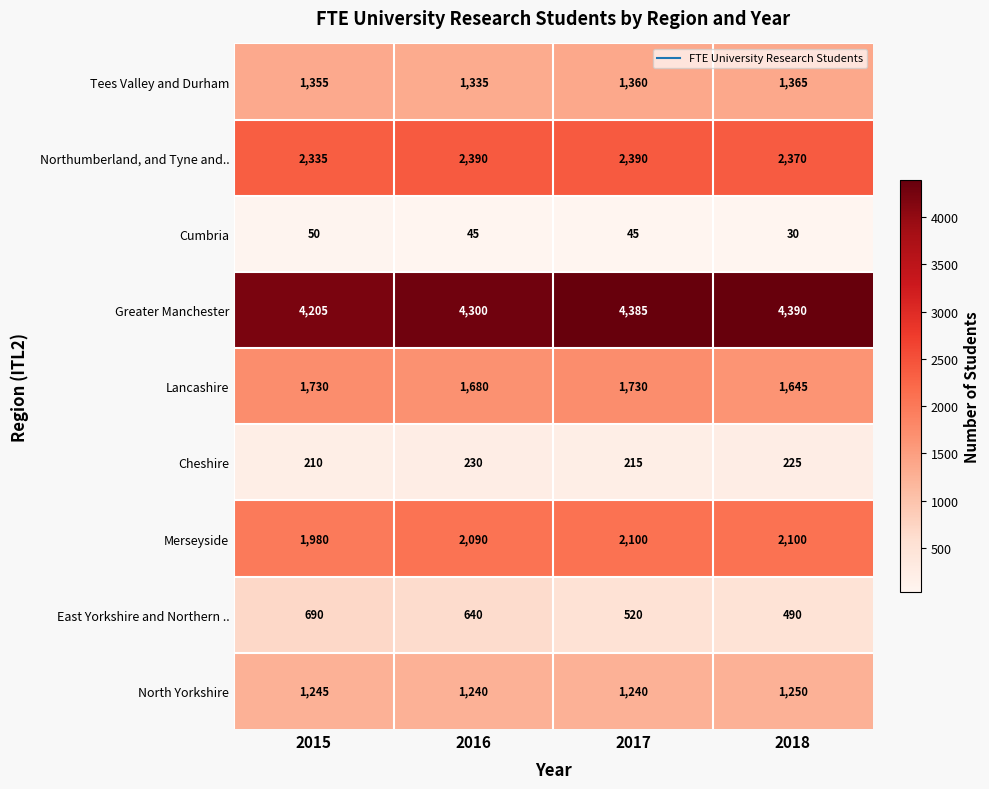

True or false: Greater Manchester has a value of 950 at 2017.

False